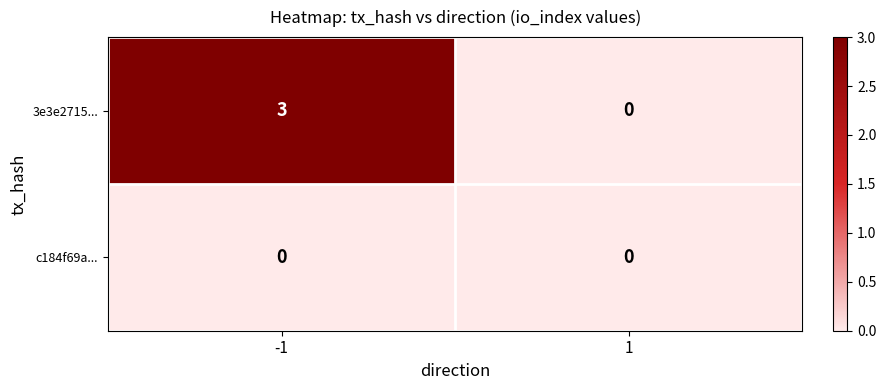

Is it true that 3e3e2715... equals -1 at 1?

False